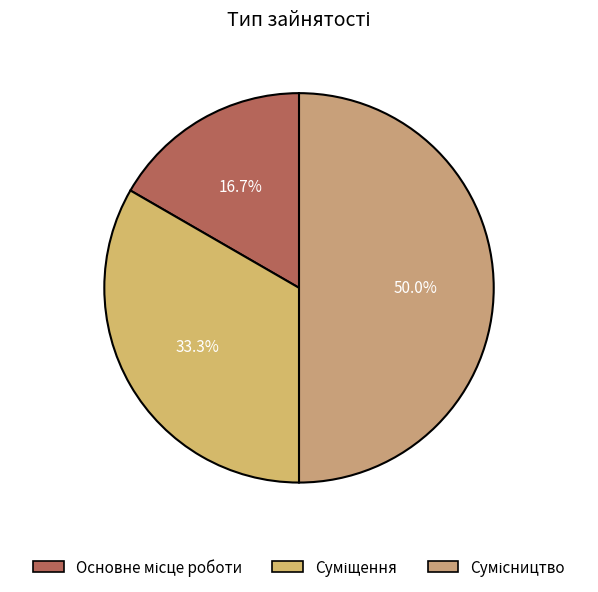

Count the number of slices in the pie.

3